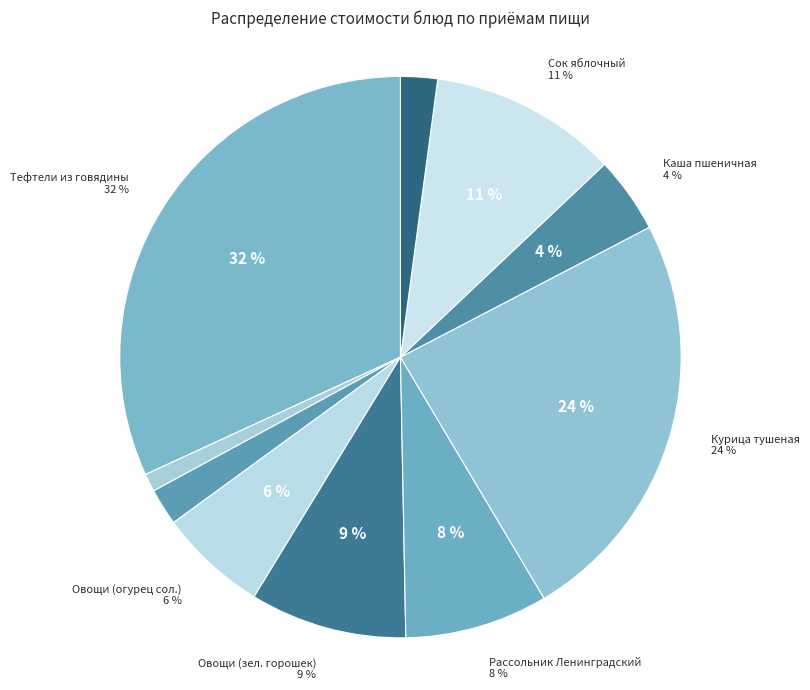

The Хлеб пшеничный/хлеб ржано-пшеничный (обед) slice represents 2% of the pie. True or false?

True